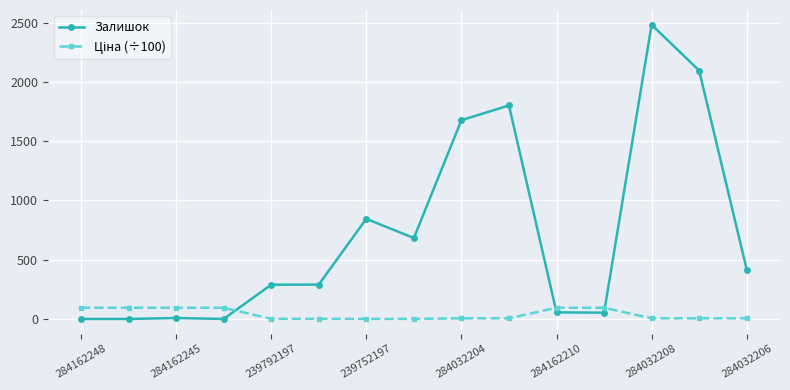

Which series has the widest spread of values?

Залишок